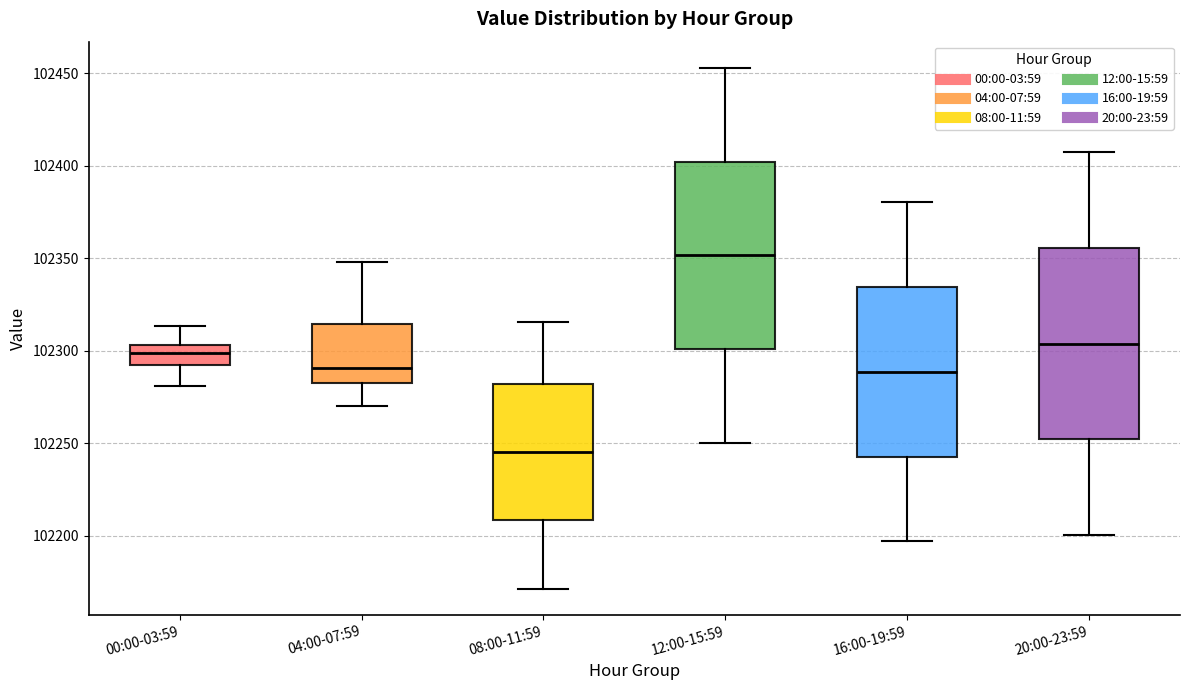

Reading left to right, read every box against the y-axis: the position of its median line, the range the box covers, and the ends of its whiskers. The values are not printed on the chart, so give them approximately, as read against the axis.

00:00-03:59: median 102300, box 102295 to 102305, whiskers 102280 to 102315
04:00-07:59: median 102290, box 102285 to 102315, whiskers 102270 to 102350
08:00-11:59: median 102245, box 102210 to 102280, whiskers 102170 to 102315
12:00-15:59: median 102350, box 102300 to 102400, whiskers 102250 to 102455
16:00-19:59: median 102290, box 102245 to 102335, whiskers 102195 to 102380
20:00-23:59: median 102305, box 102250 to 102355, whiskers 102200 to 102405